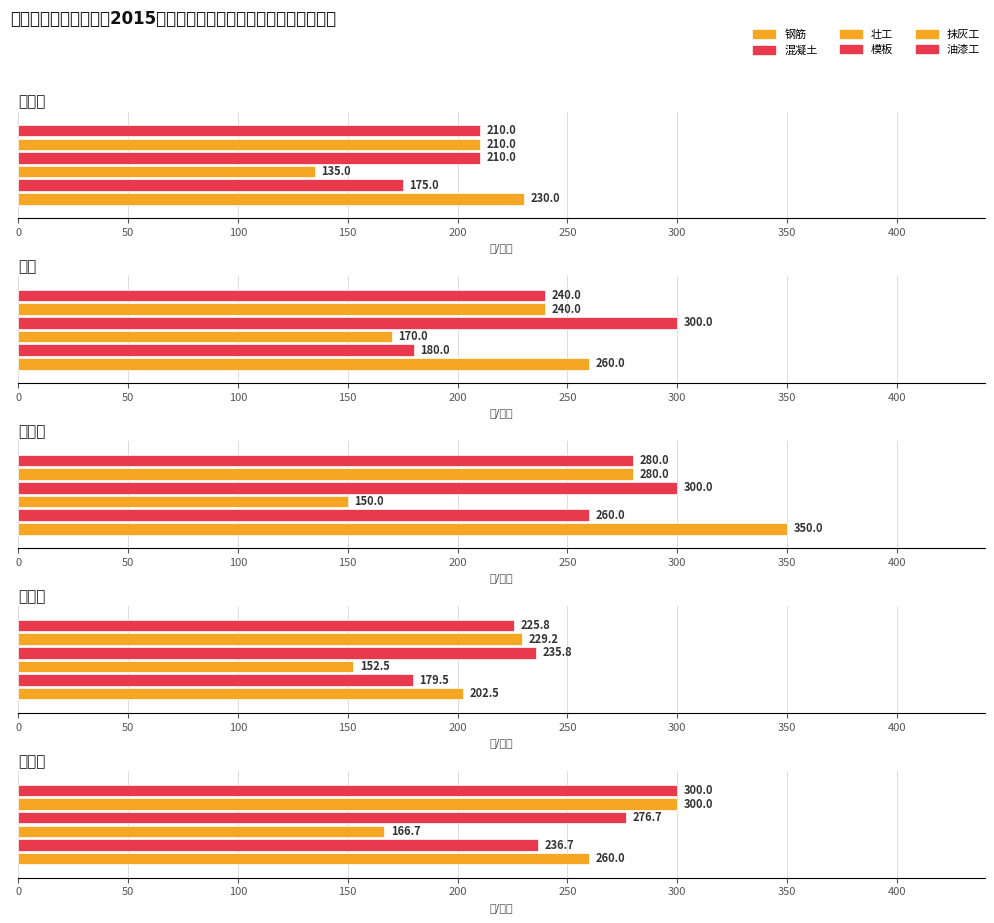

What is the total value across all series at 甘肃省?

1170.0